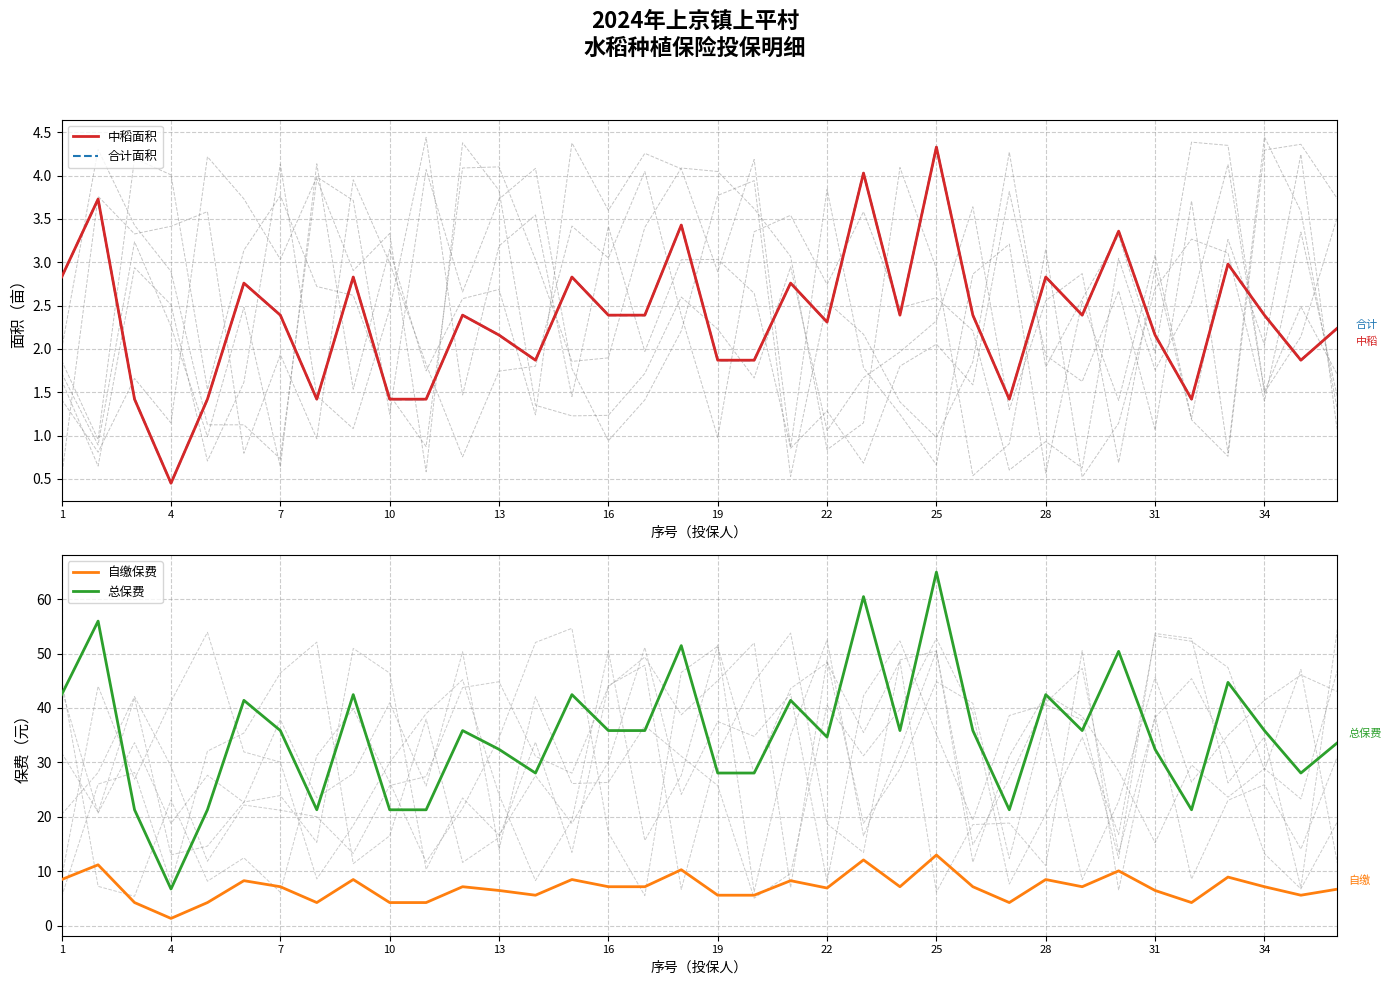

What is the difference between the maximum and second lowest values in the 合计面积 series?

2.9